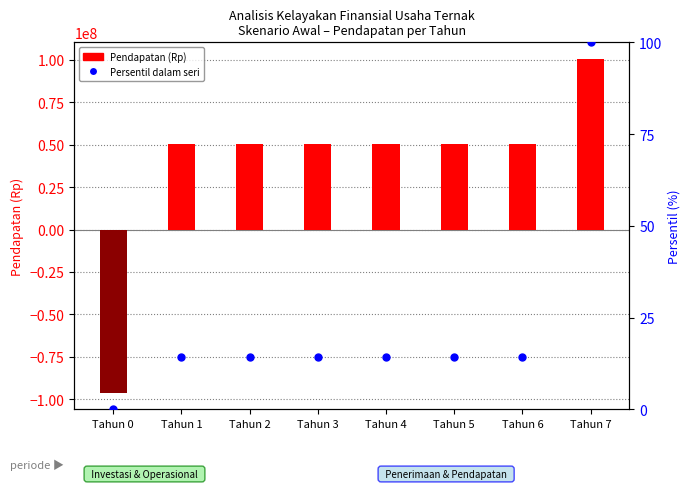

List the series in order of their overall mean, lowest first.

Persentil dalam seri, Pendapatan (Rp)